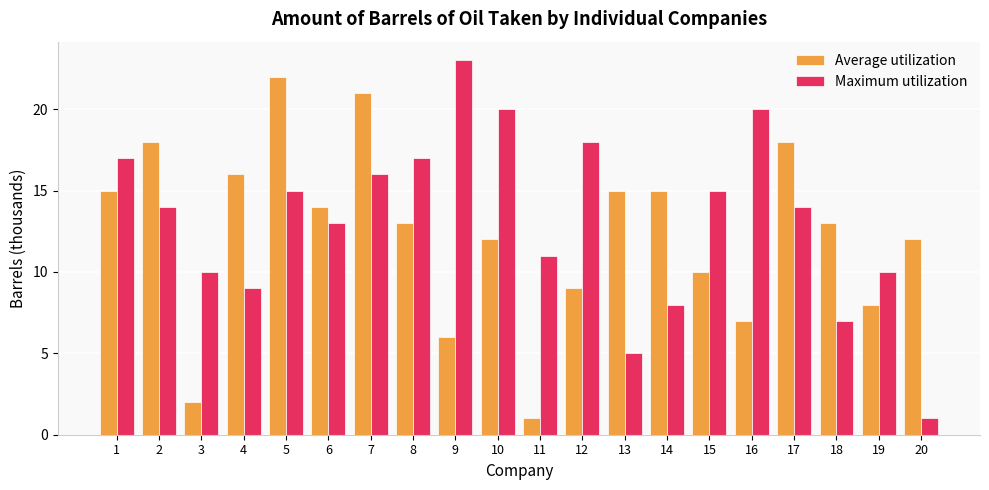

What is the total value across all series at 7?

37